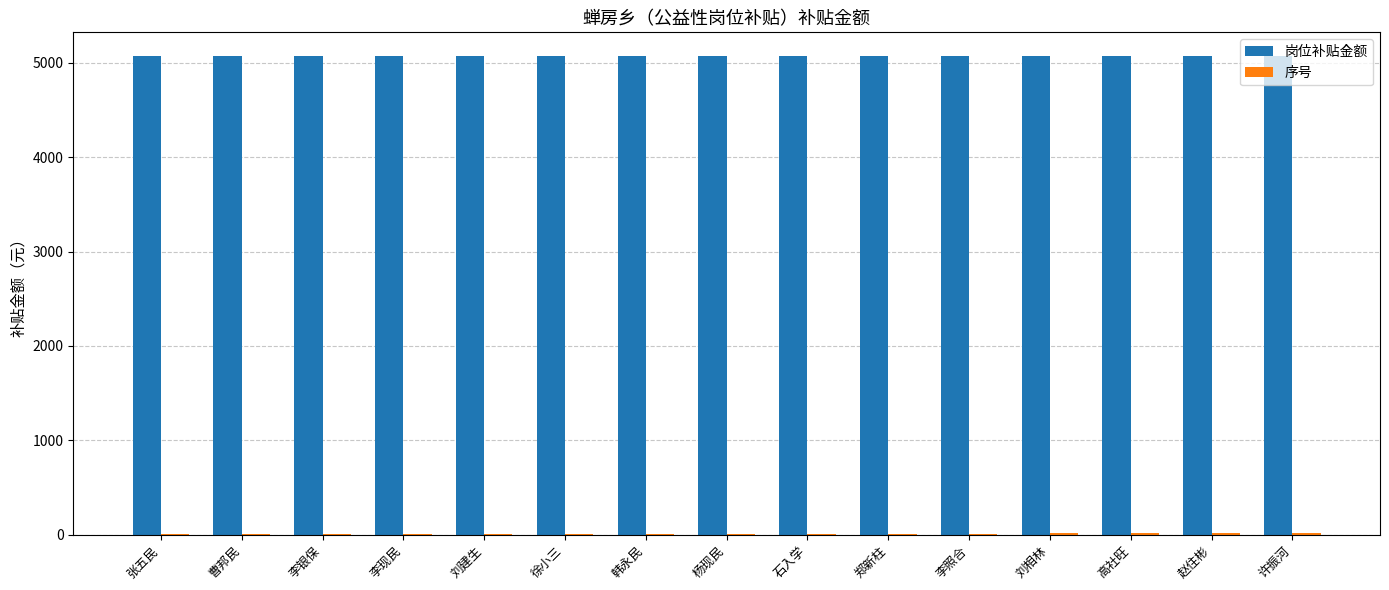

What is the maximum value shown in the chart?

5070